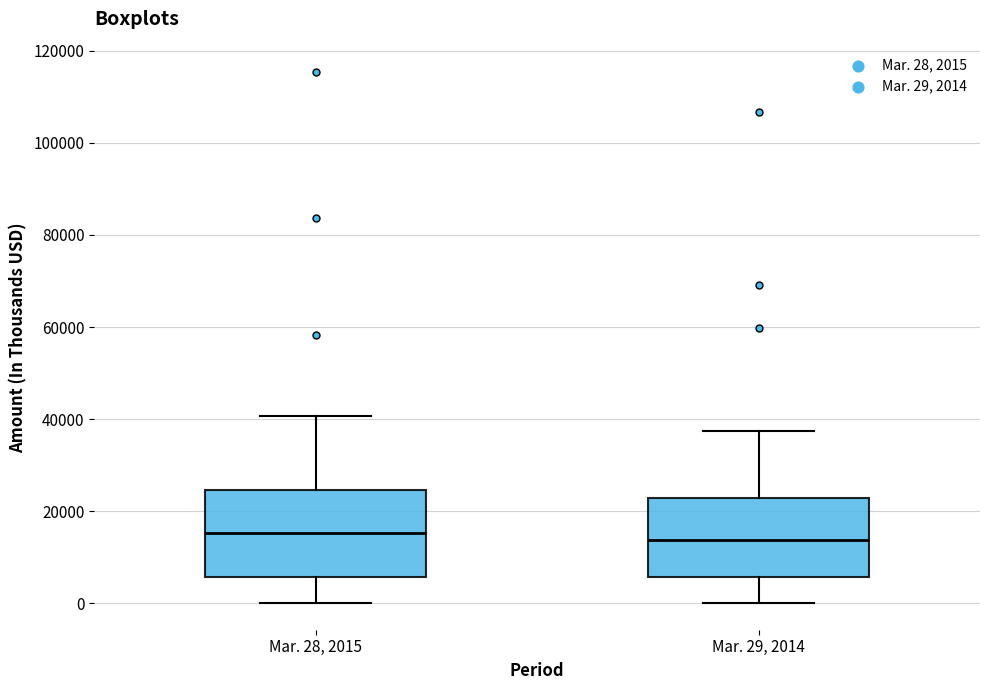

Reading left to right, read every box against the y-axis: the position of its median line, the range the box covers, and the ends of its whiskers. The values are not printed on the chart, so give them approximately, as read against the axis.

Mar. 28, 2015: median 16000, box 6000 to 24000, whiskers 0 to 40000
Mar. 29, 2014: median 14000, box 6000 to 22000, whiskers 0 to 38000